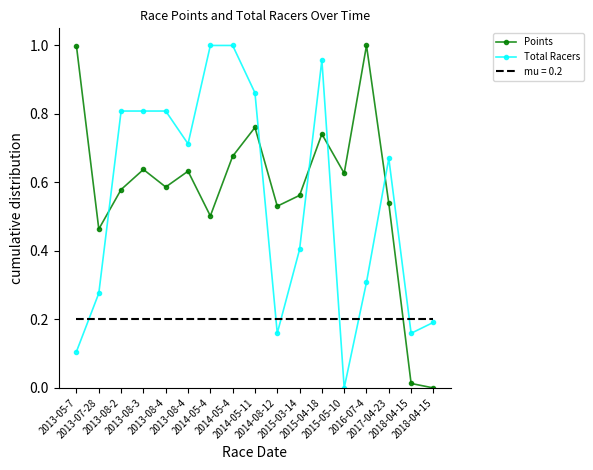

Between which two adjacent categories do Points and Total Racers first intersect?

2013-07-28 and 2013-08-2